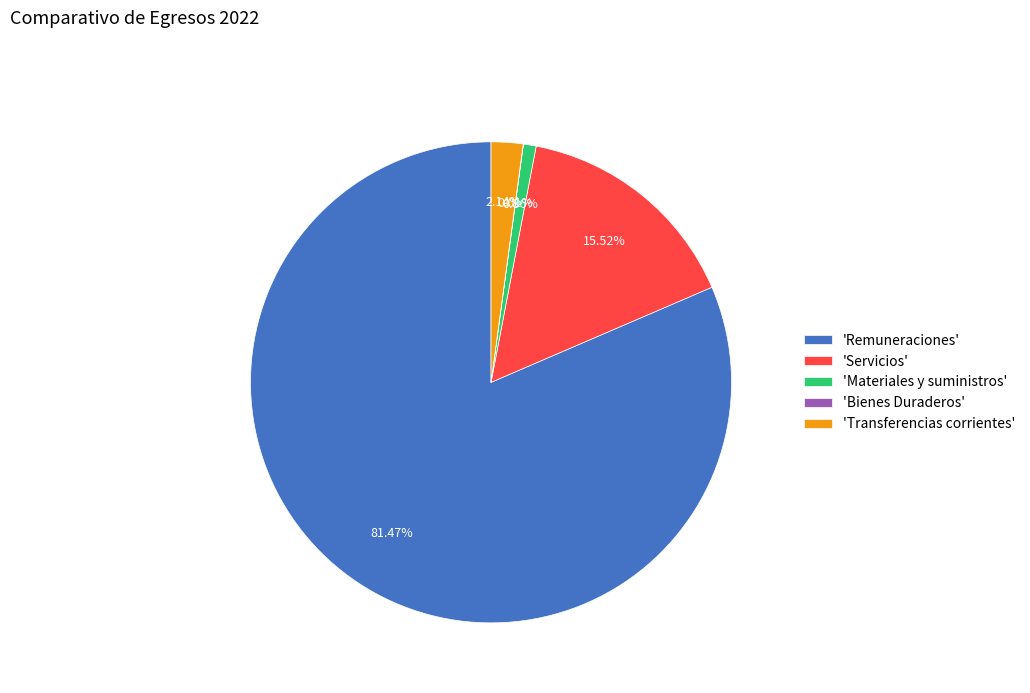

To the nearest percent, what is the average slice percentage?

20%